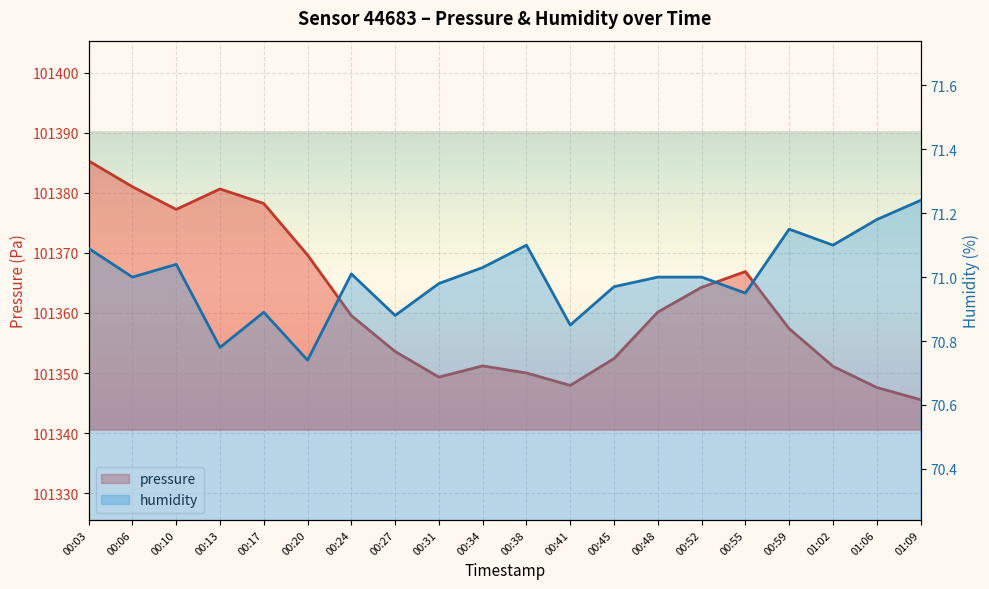

True or false: pressure and humidity cross at least once.

False